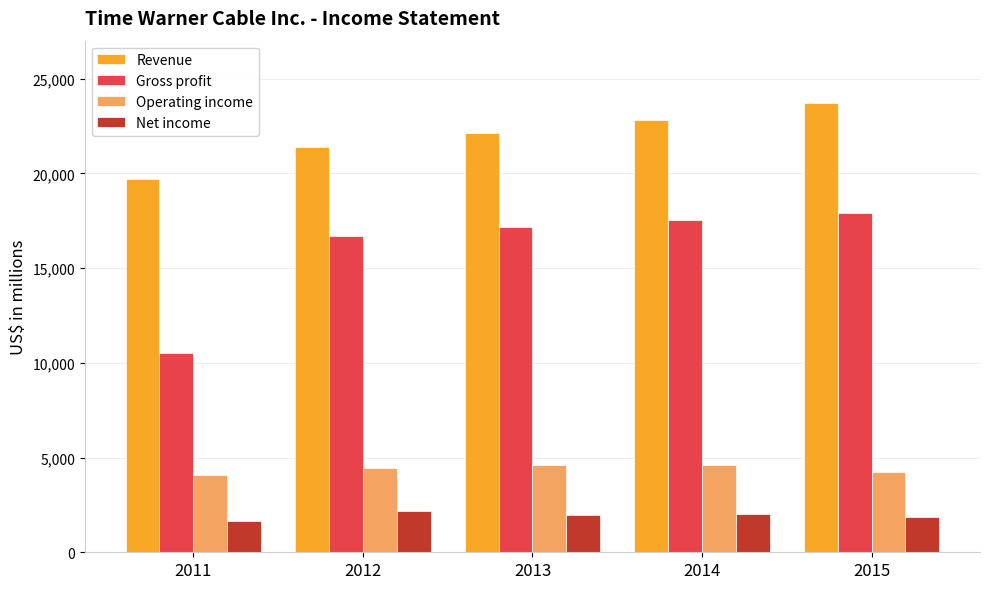

Does the chart contain any negative values?

No